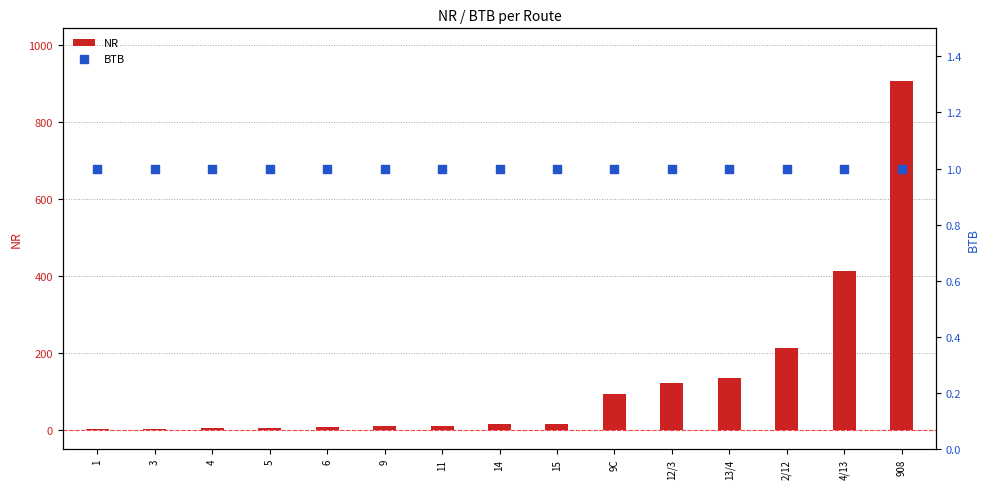

Which series has the widest spread of Y values?

NR